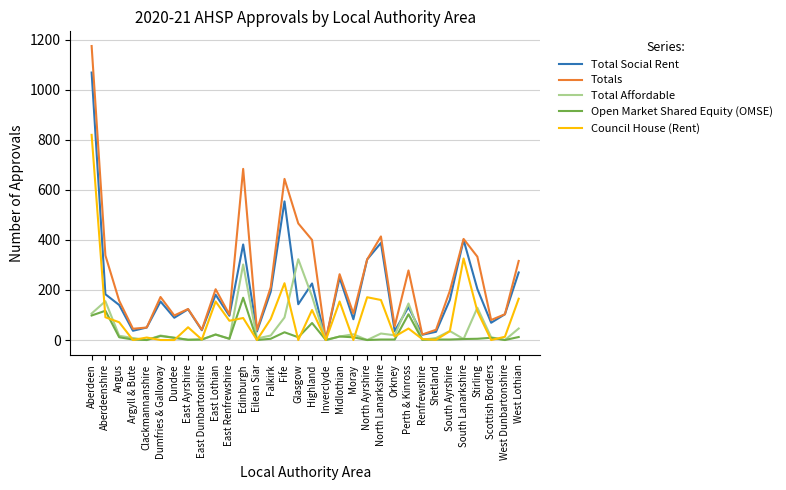

List the series in order of their peak value, highest first.

Totals, Total Social Rent, Council House (Rent), Total Affordable, Open Market Shared Equity (OMSE)